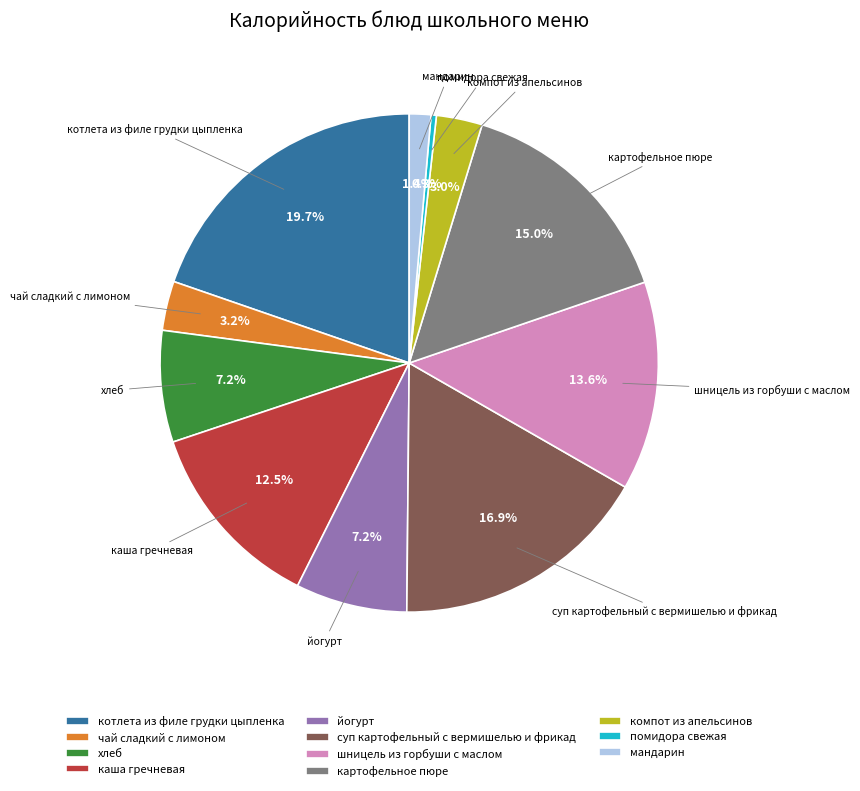

Which category has the smallest portion of the pie?

помидора свежая